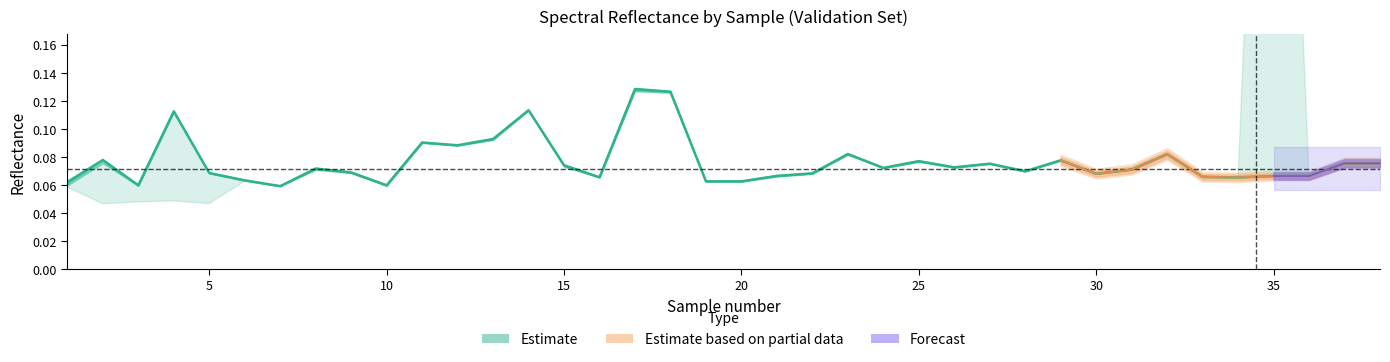

The value at 15 is 0.1. True or false?

False